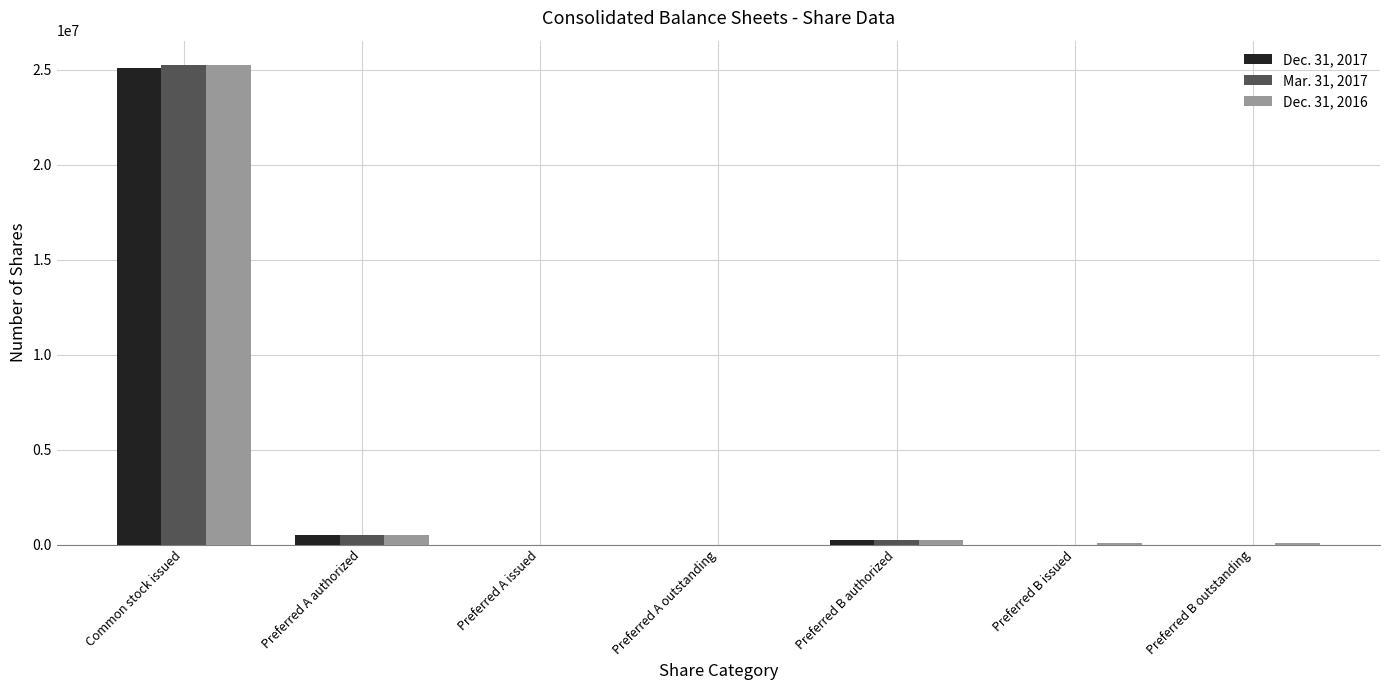

Is it true that Dec. 31, 2017 equals 7974900 at Preferred A issued?

False